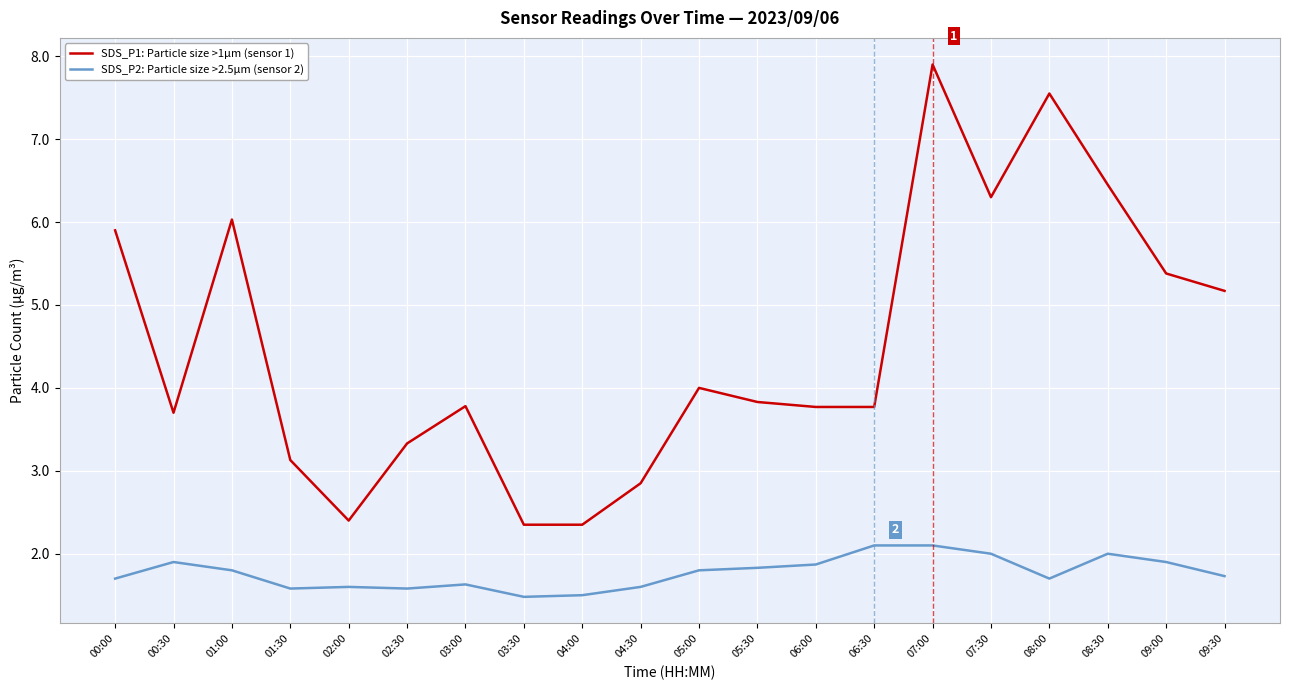

List the series in order of their overall mean, highest first.

SDS_P1: Particle size >1µm (sensor 1), SDS_P2: Particle size >2.5µm (sensor 2)